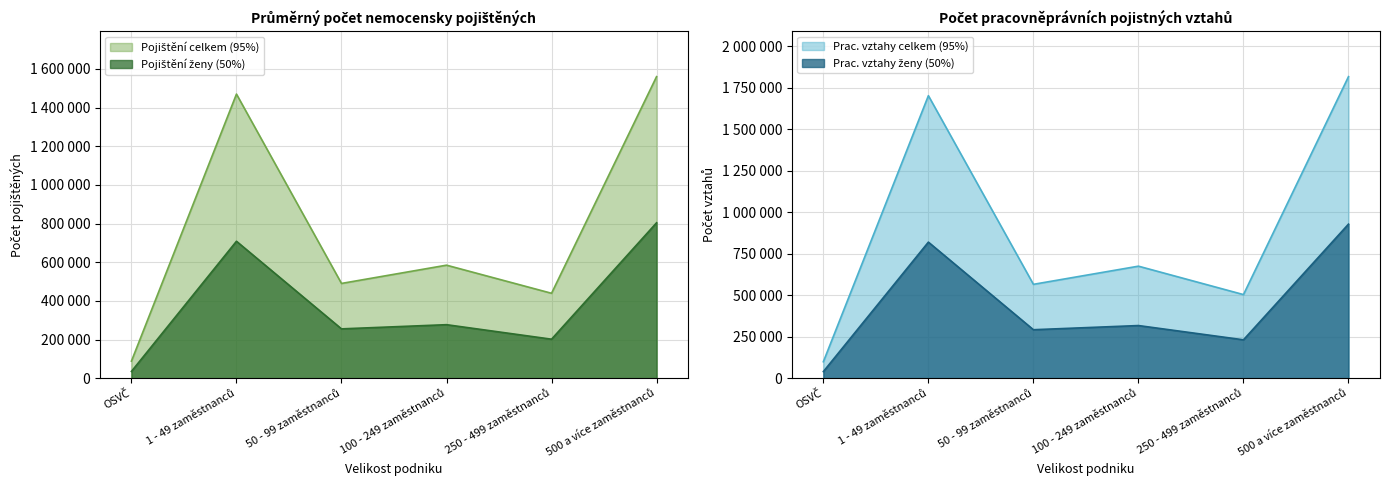

How many interior local valleys does the Počet pracovněprávních pojistných vztahů series have?

2